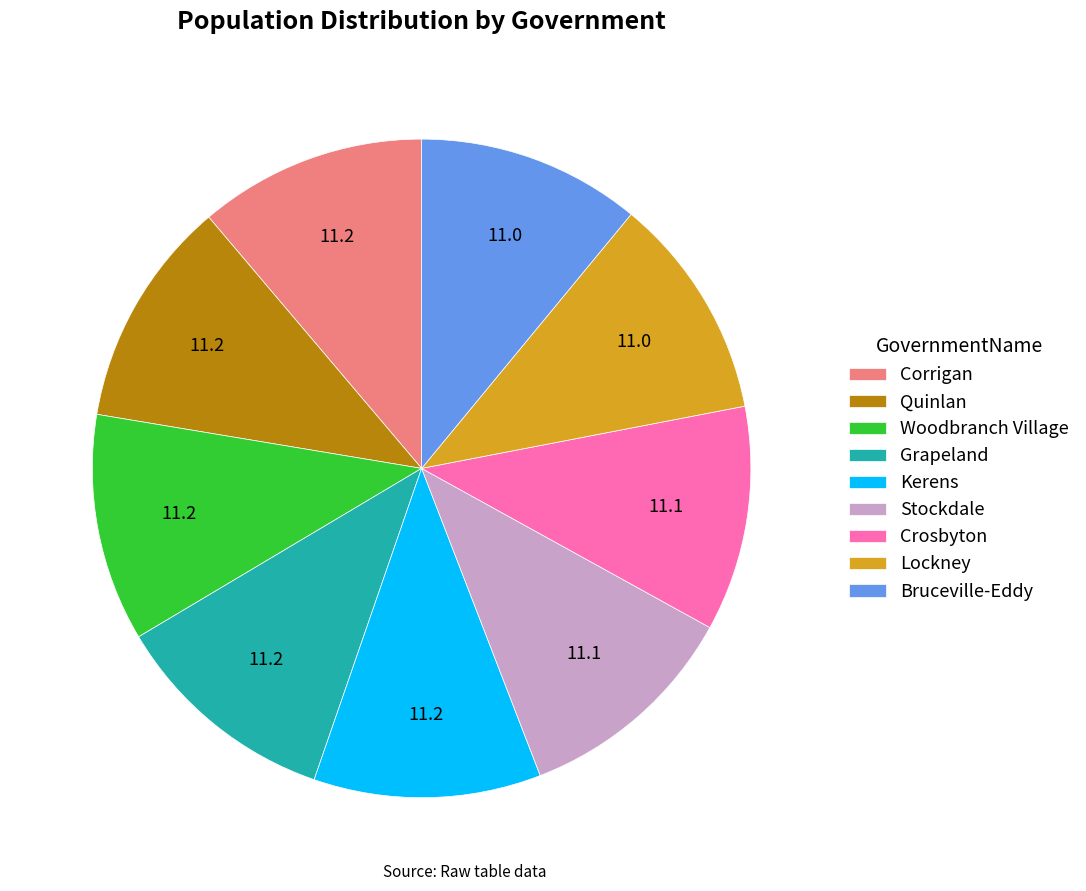

Does any single category account for the majority?

No